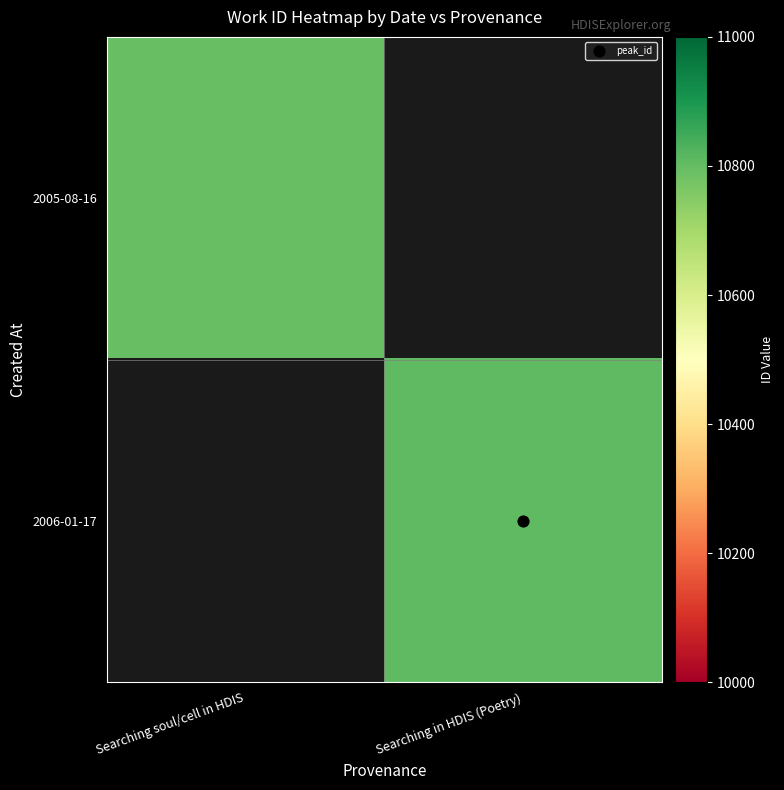

At how many categories does at least one series exceed 10798?

1